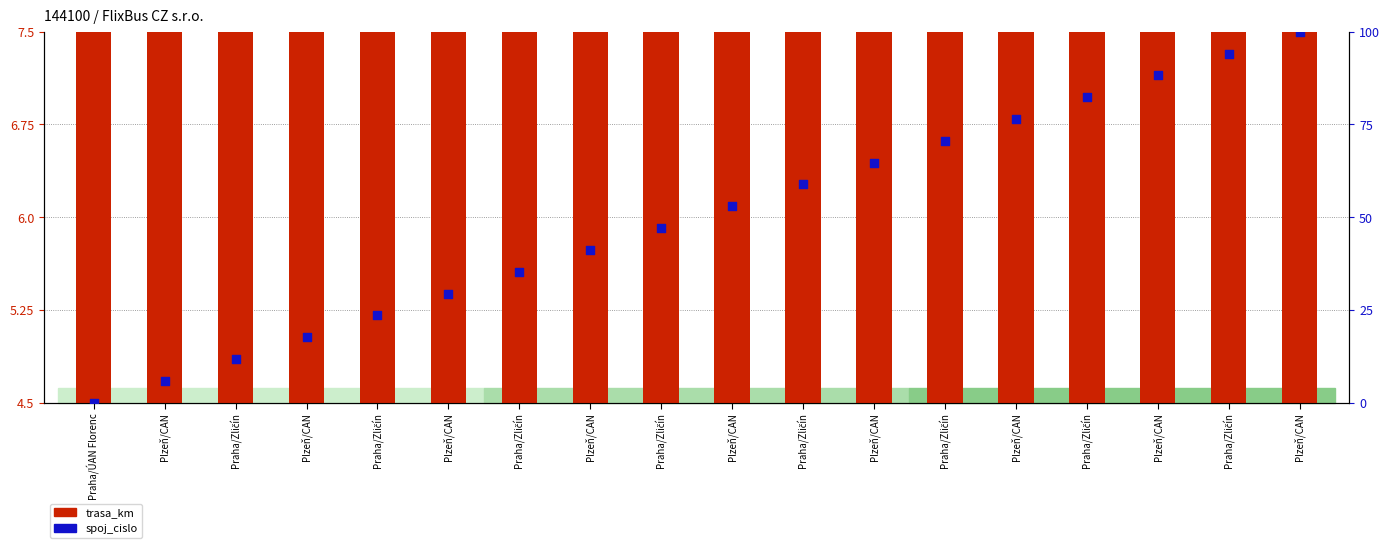

Is the value of trasa_km at Plzeň/CAN greater than the value of spoj_cislo at Plzeň/CAN?

Yes